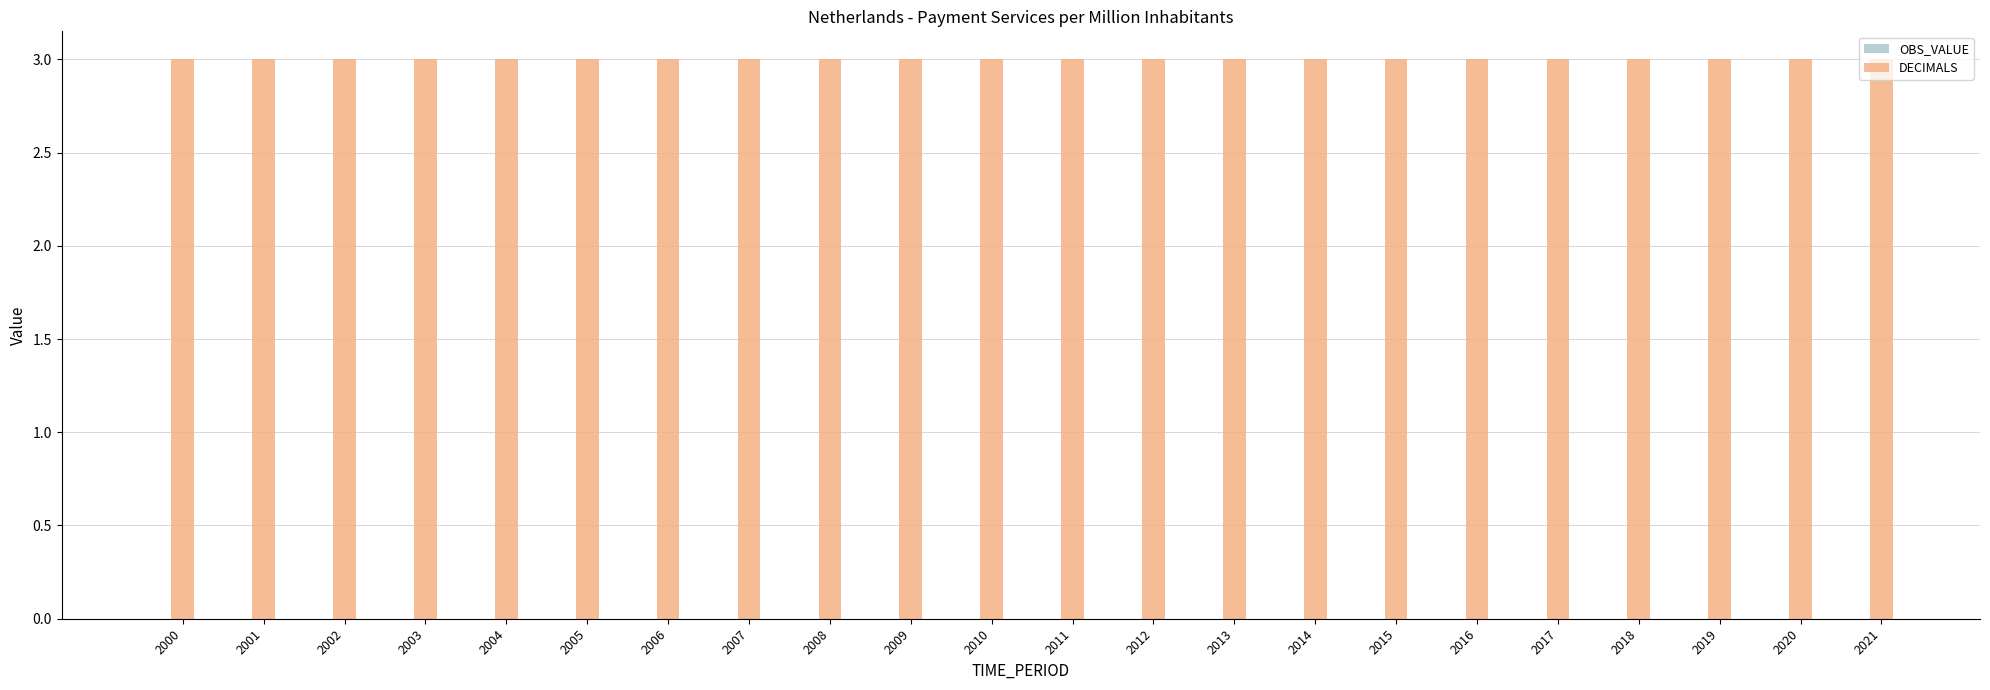

Count the number of categories in the chart.

22